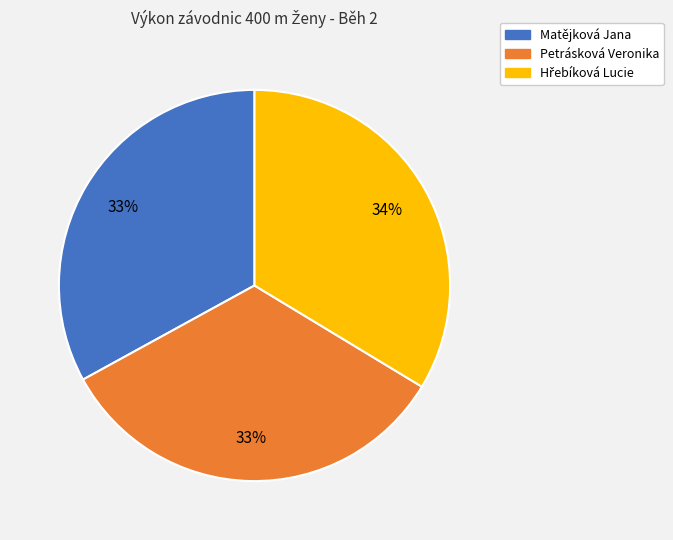

To the nearest percent, what percentage of the pie is Matějková Jana?

33%